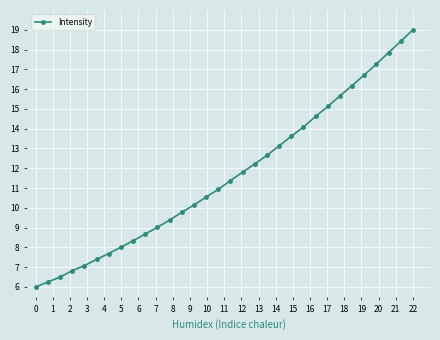

What is the difference between the maximum and second lowest values?

12.7